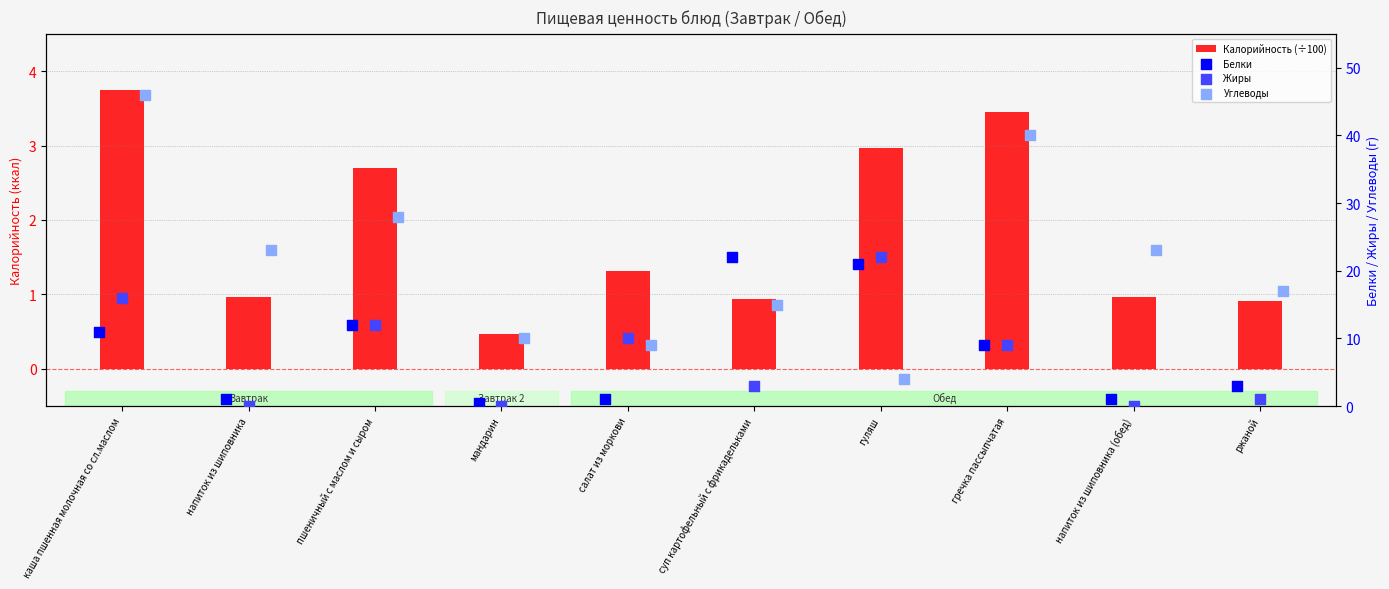

Which series has the largest Y range (max minus min)?

Углеводы